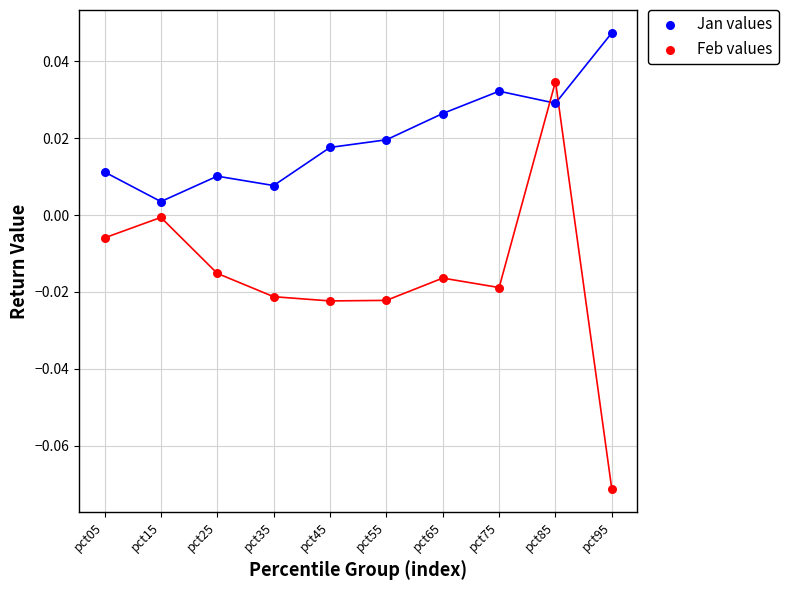

Which series contains the lowest Y value?

Feb values